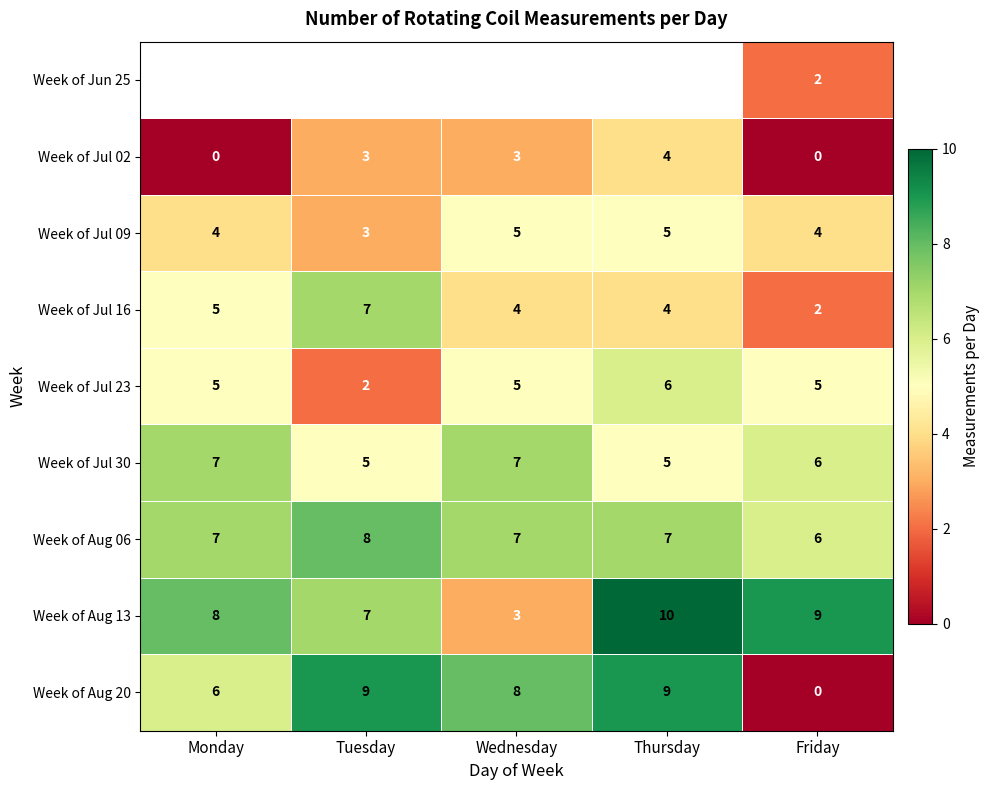

True or false: Week of Jul 23 has a value of 2 at Tuesday.

True